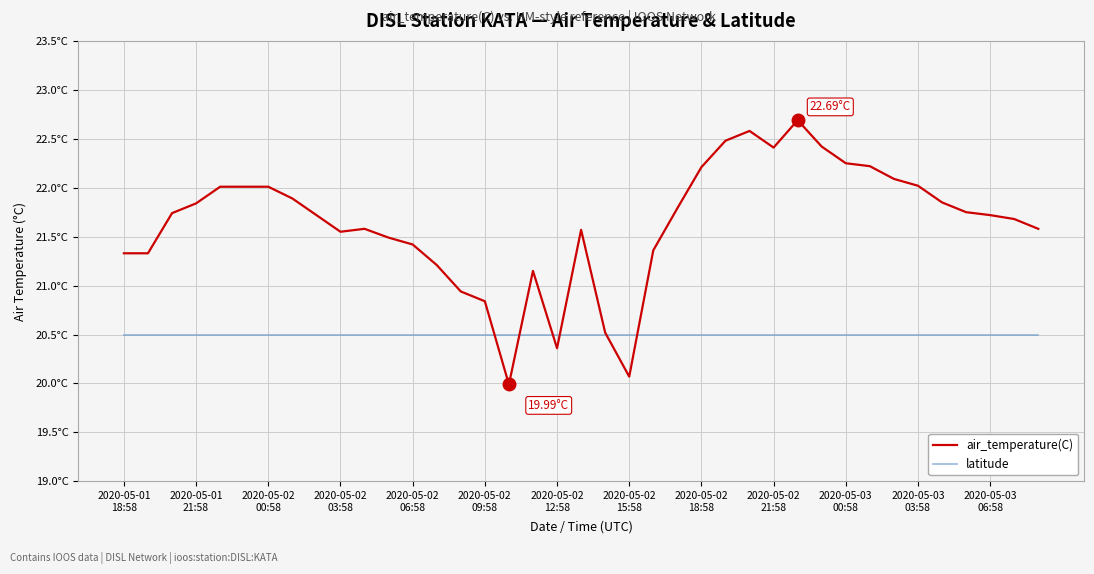

Which series ends up on top after the final intersection of air_temperature(C) and latitude?

air_temperature(C)